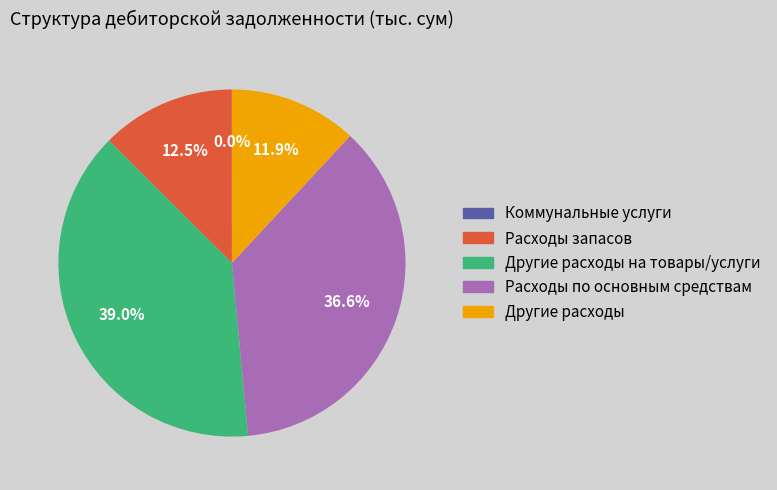

Is there a majority slice in this chart?

No